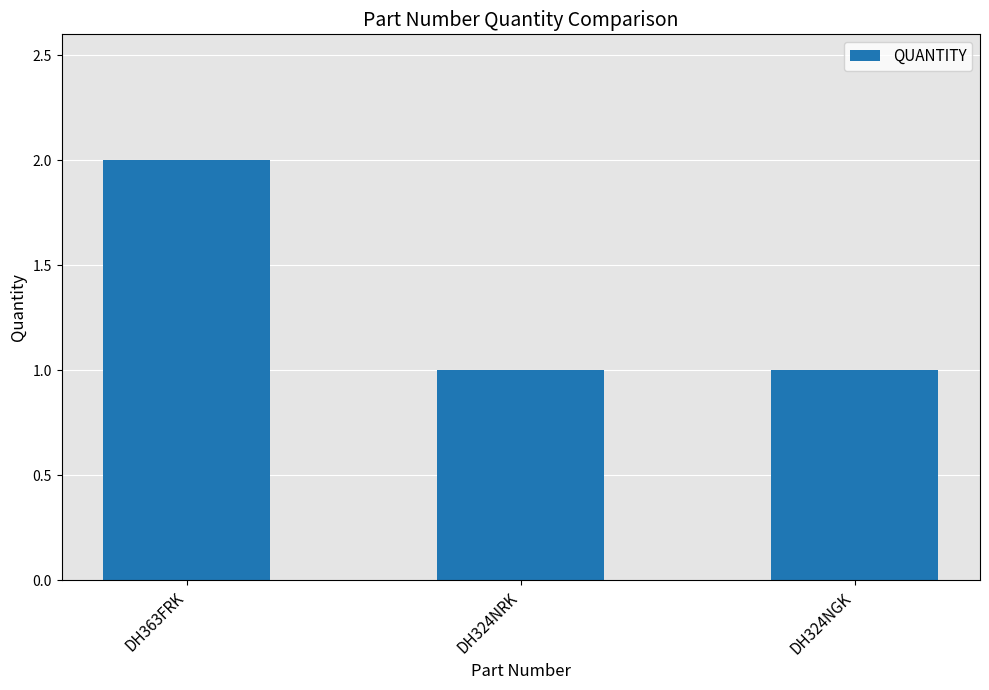

What is the value of the 3rd bar from the left?

1